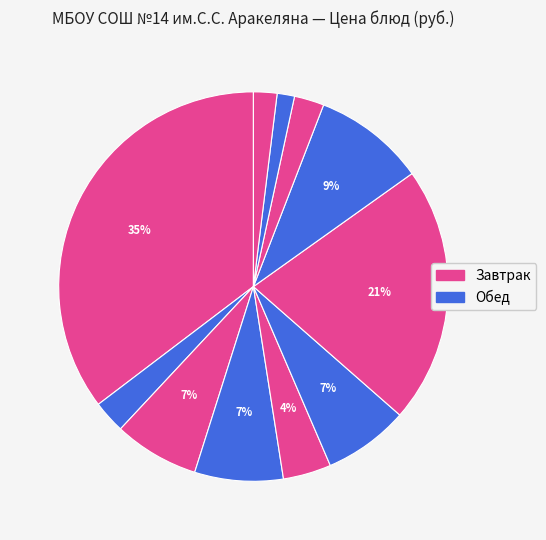

How many slices are in this pie chart?

11